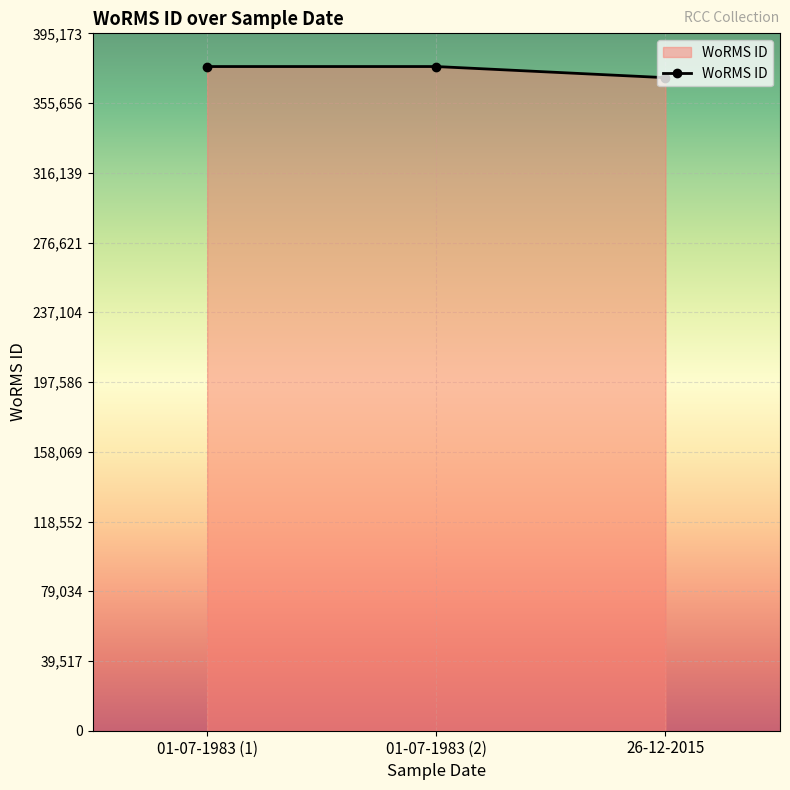

Which has a higher value, 01-07-1983 (1) or 26-12-2015?

01-07-1983 (1)